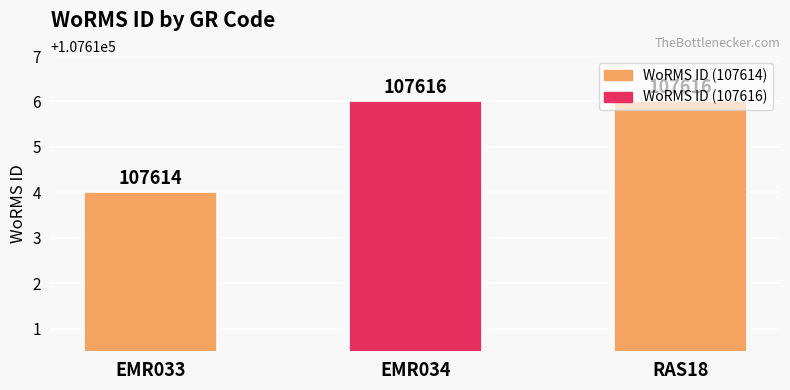

Are the bars grouped side by side (vs. stacked)?

No